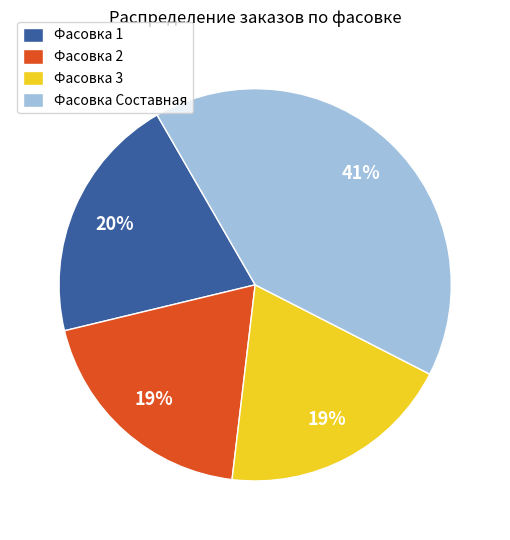

How many slices are in this pie chart?

4